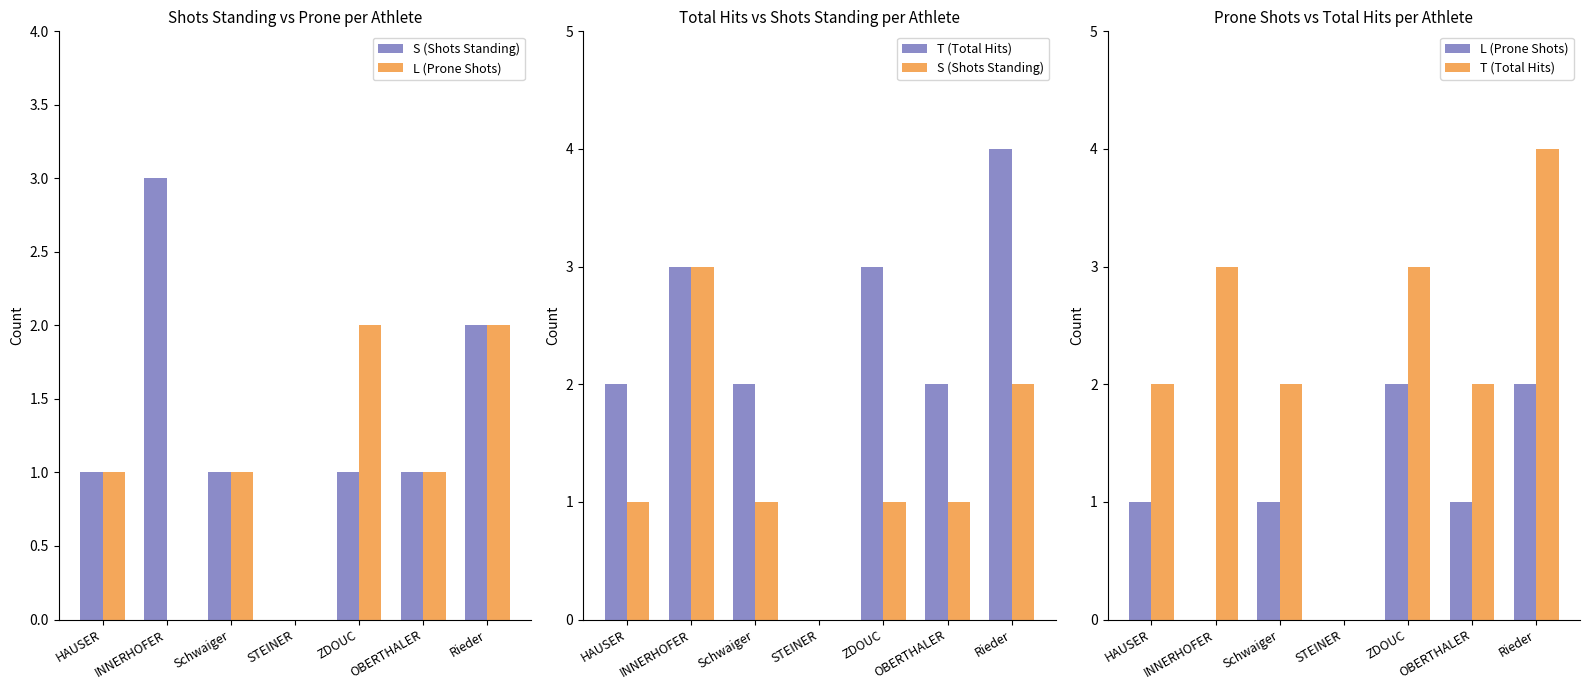

What is the difference between the maximum and second lowest values in the S (Shots Standing) series?

2